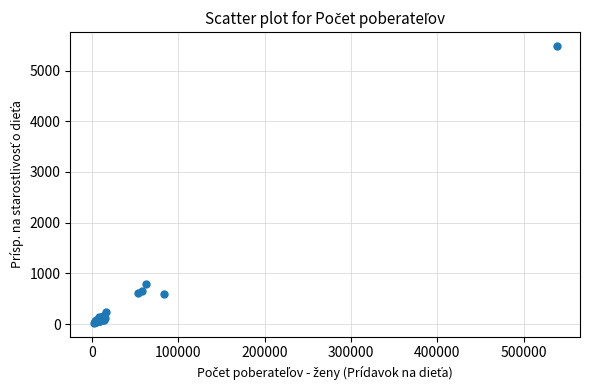

What Y value in the scatter plot is closest to 2754?

792